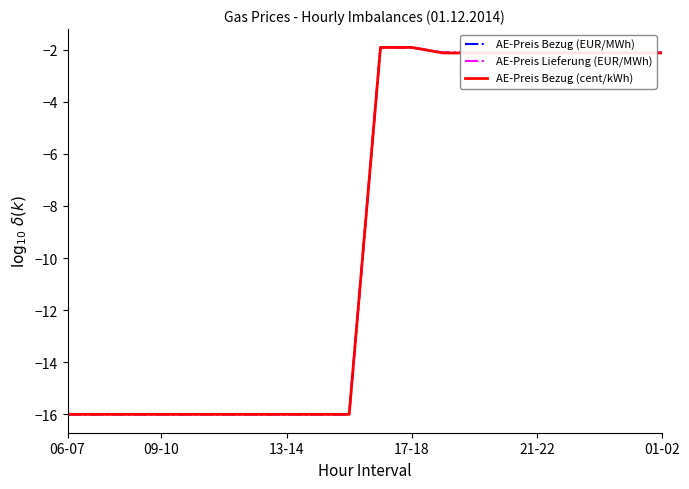

Does the chart display data point markers on the line(s)?

No